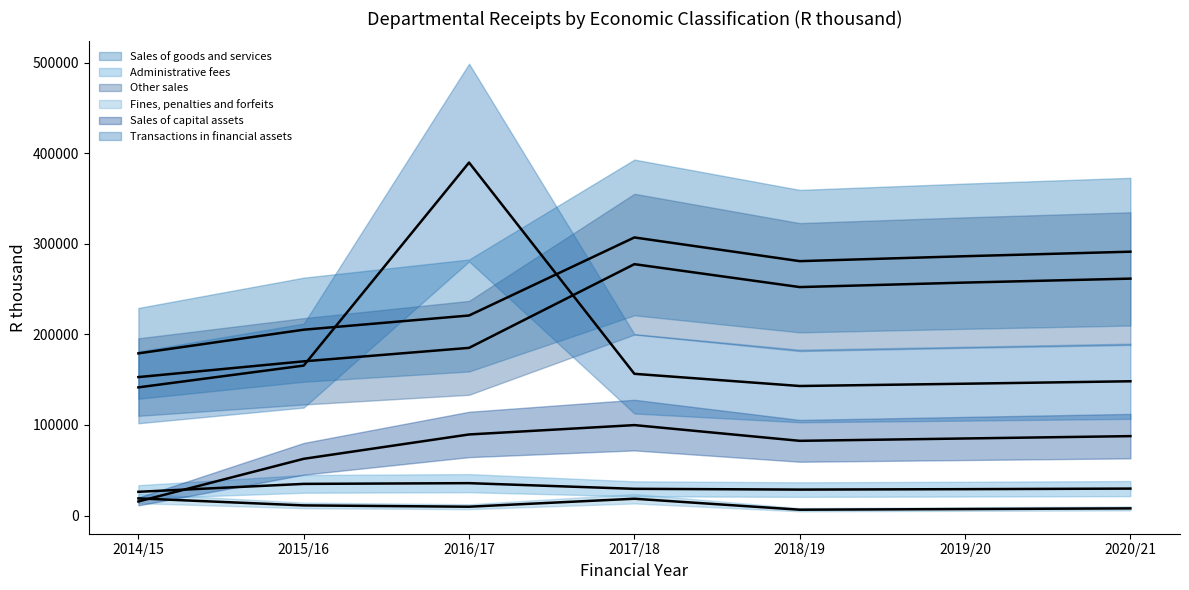

What is the label of the 1st point from the left?

2014/15